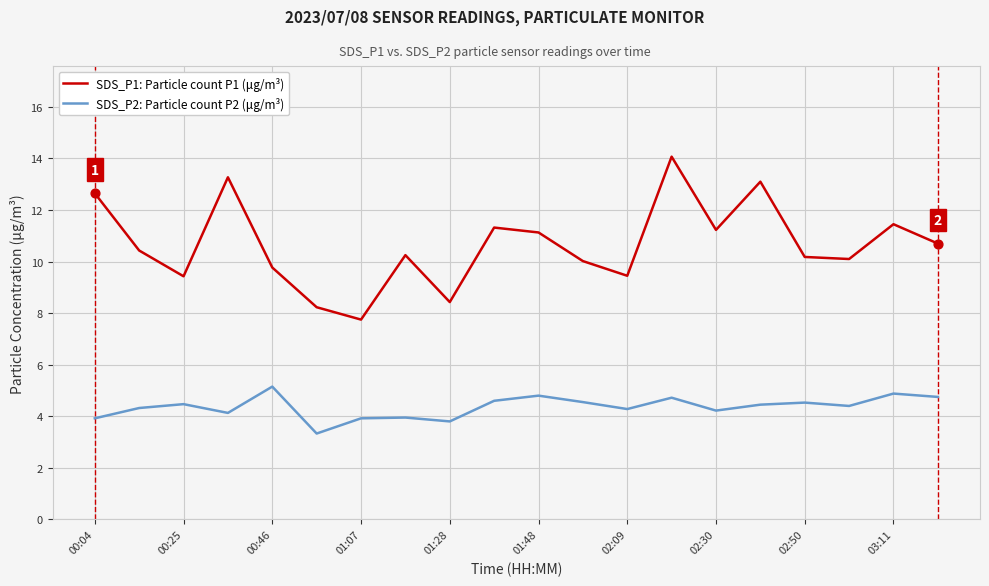

At how many categories does at least one series exceed 8?

19